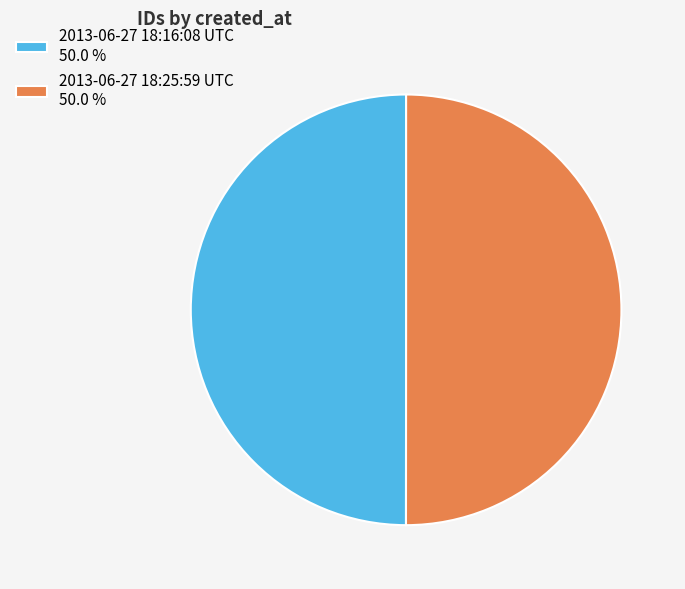

Approximately how many times larger is the value at 2013-06-27 18:16:08 UTC 50.0 % compared to 2013-06-27 18:25:59 UTC 50.0 %?

1.0